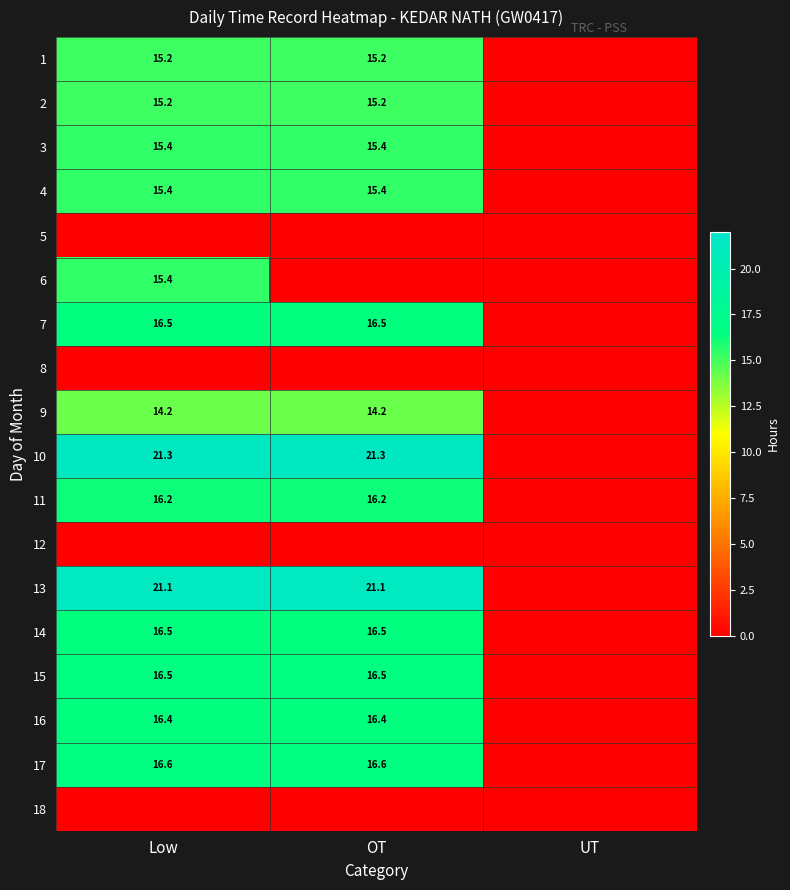

The value of 1 at Low is 15.2. True or false?

True